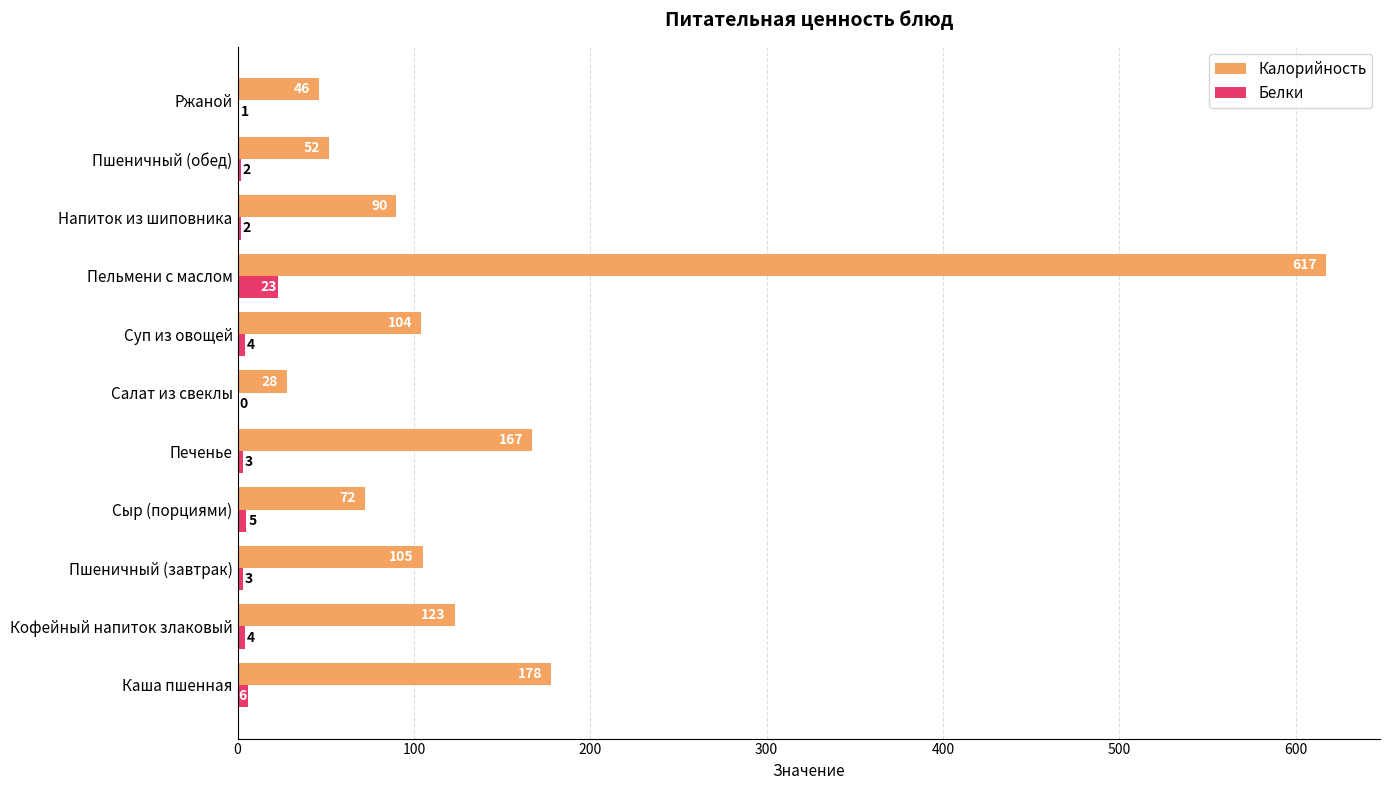

Which label corresponds to the largest value in the chart?

Пельмени с маслом